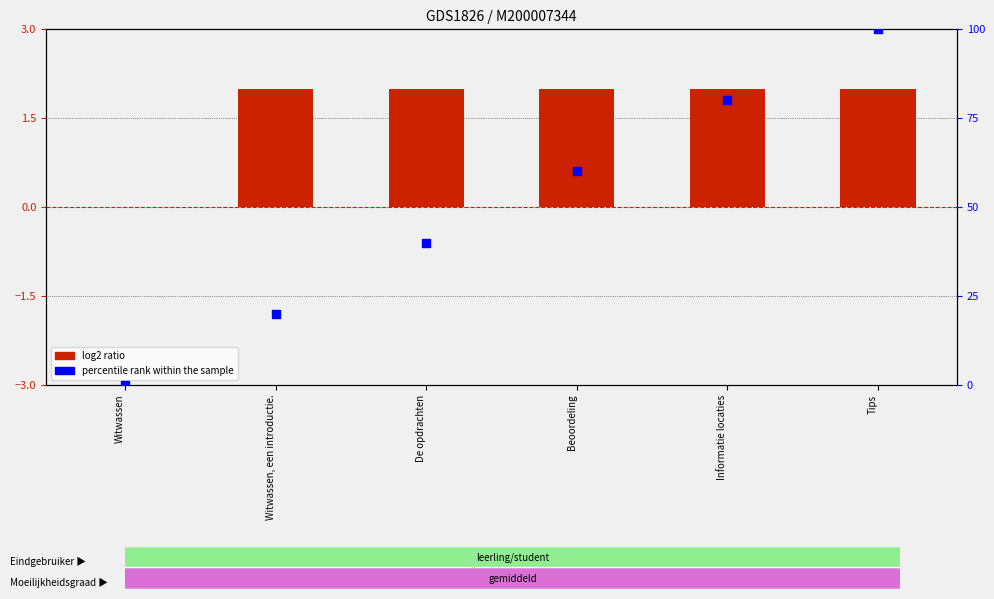

Which series has the largest total across all categories?

percentile rank within the sample